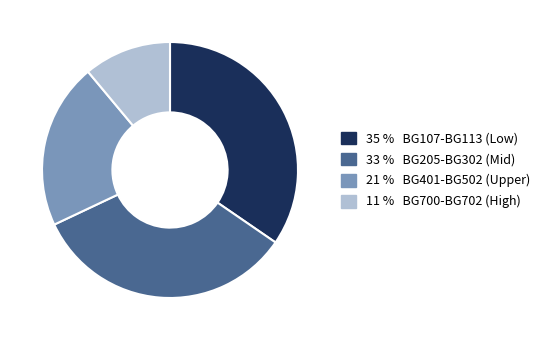

Does any single category account for the majority?

No